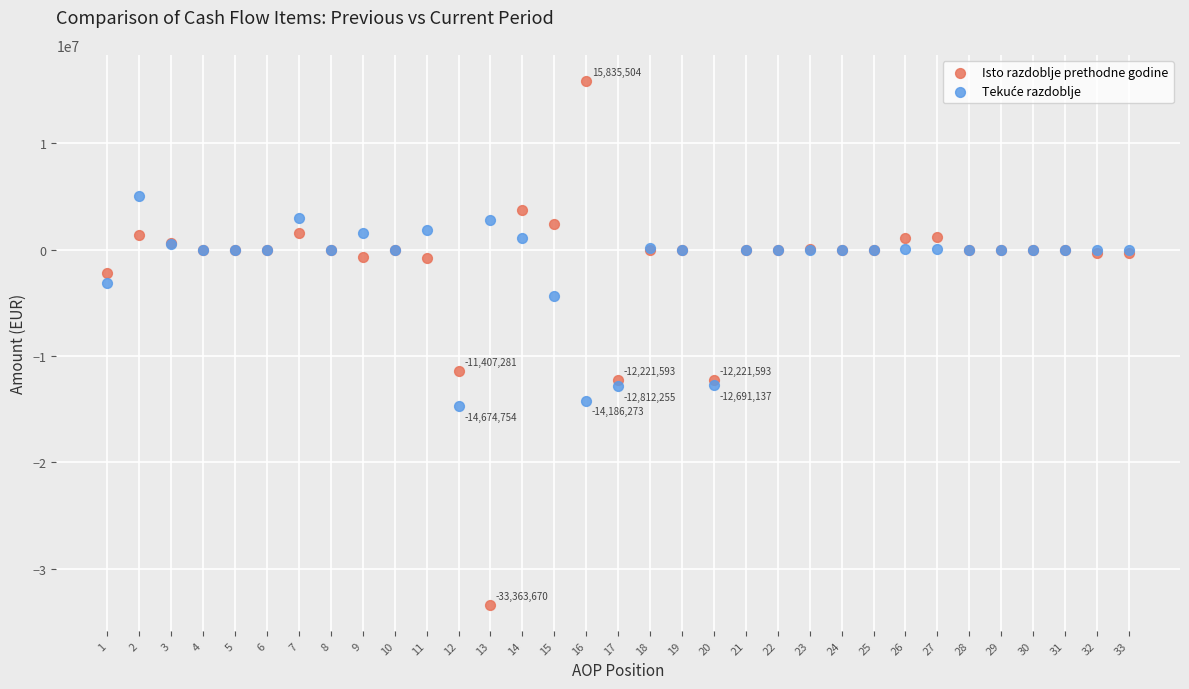

Across all series, what Y value is closest to -8764083?

-11407281